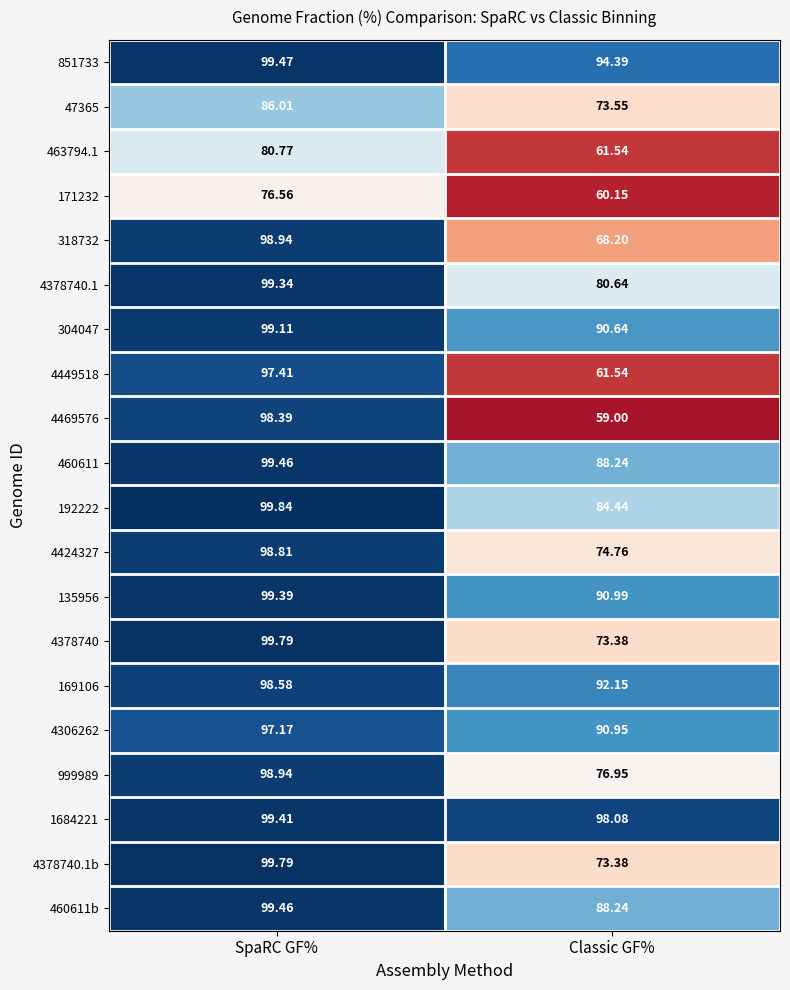

At which label is 4449518 closest to 79?

Classic GF%